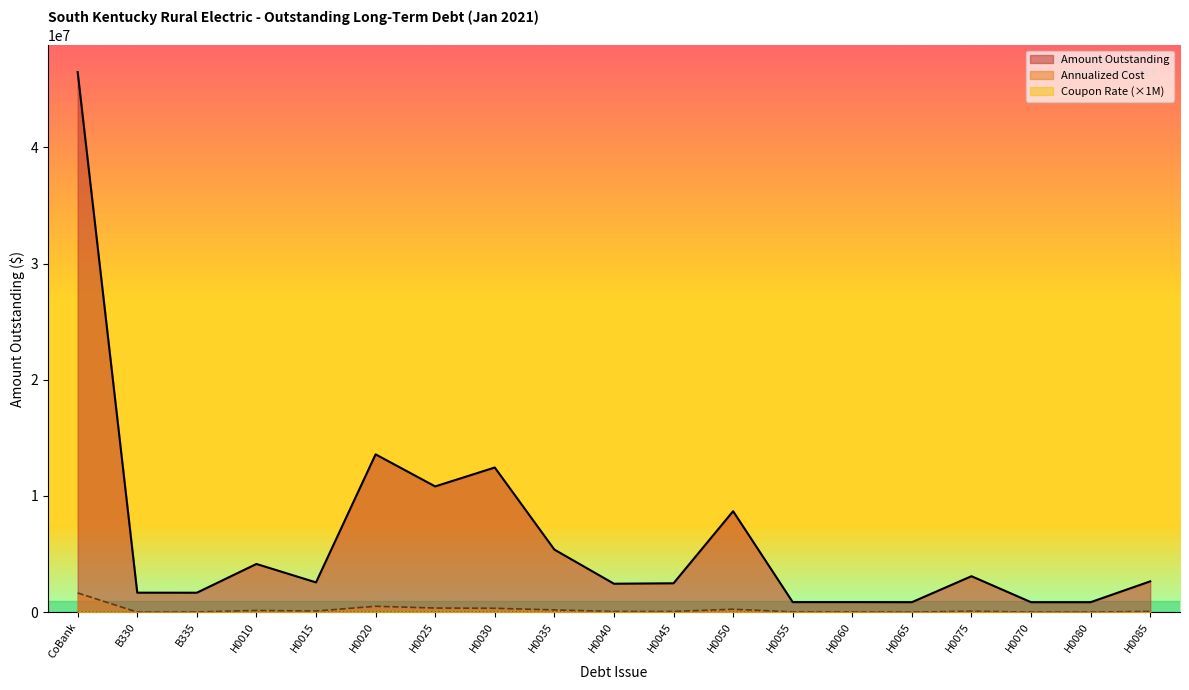

What is the lowest value of the Annualized Cost series?

692.6